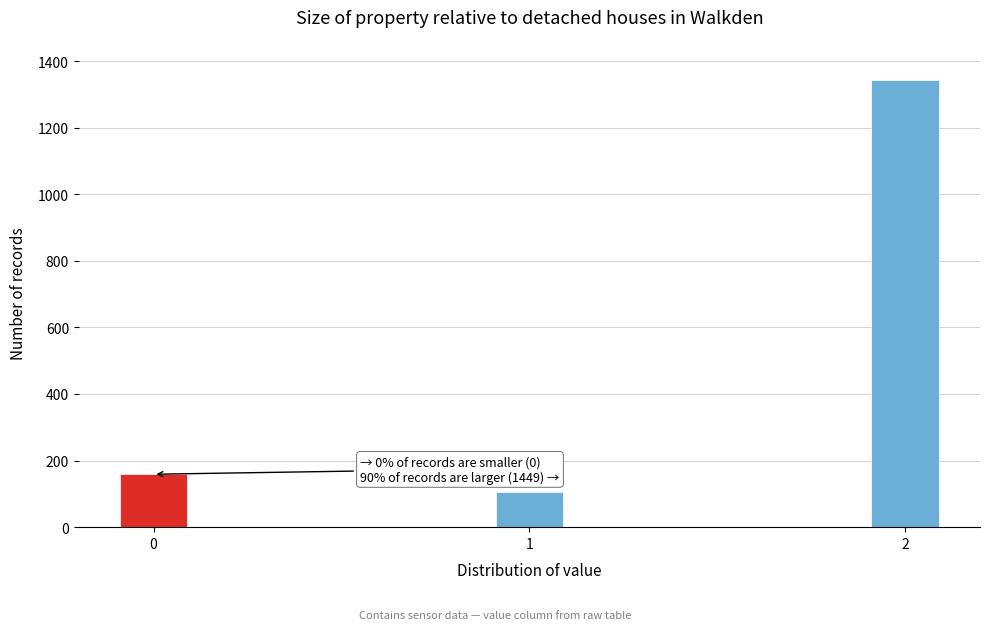

Reading left to right, list all the values displayed in this chart.

159	106	1343